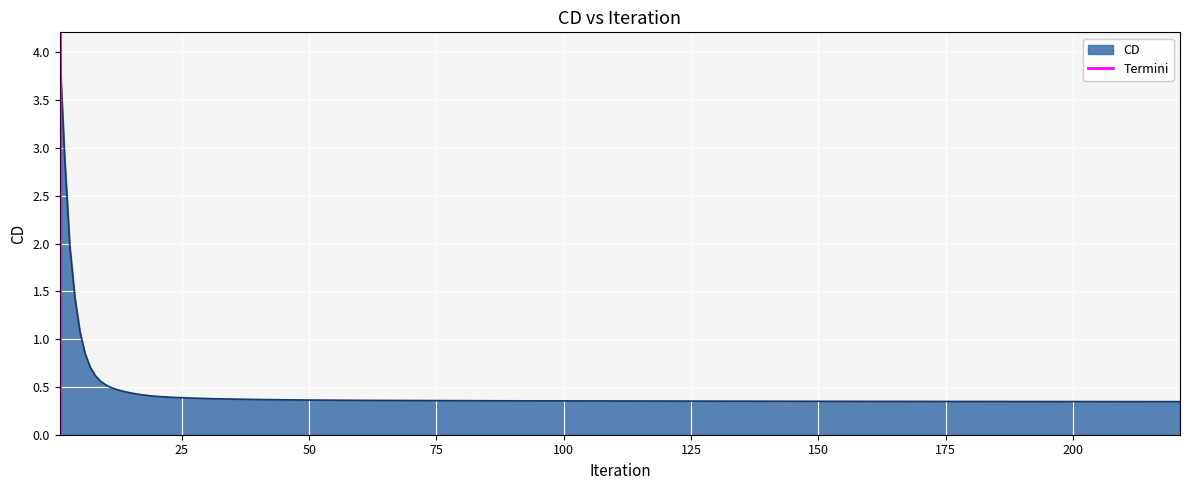

The value at 0 is 0. True or false?

False